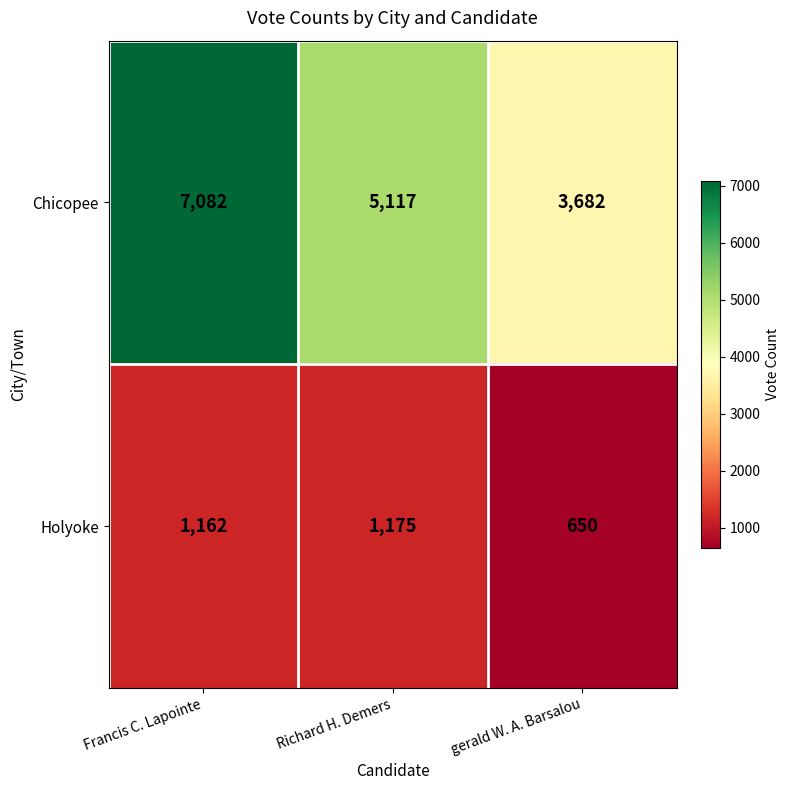

How many data points in Holyoke are less than 1162?

1